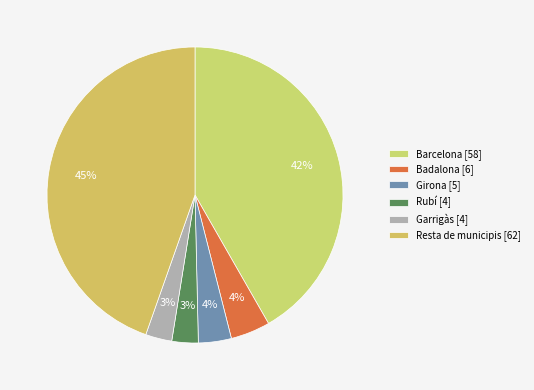

To the nearest percent, what is the difference between the Badalona and Girona slice percentages?

1%